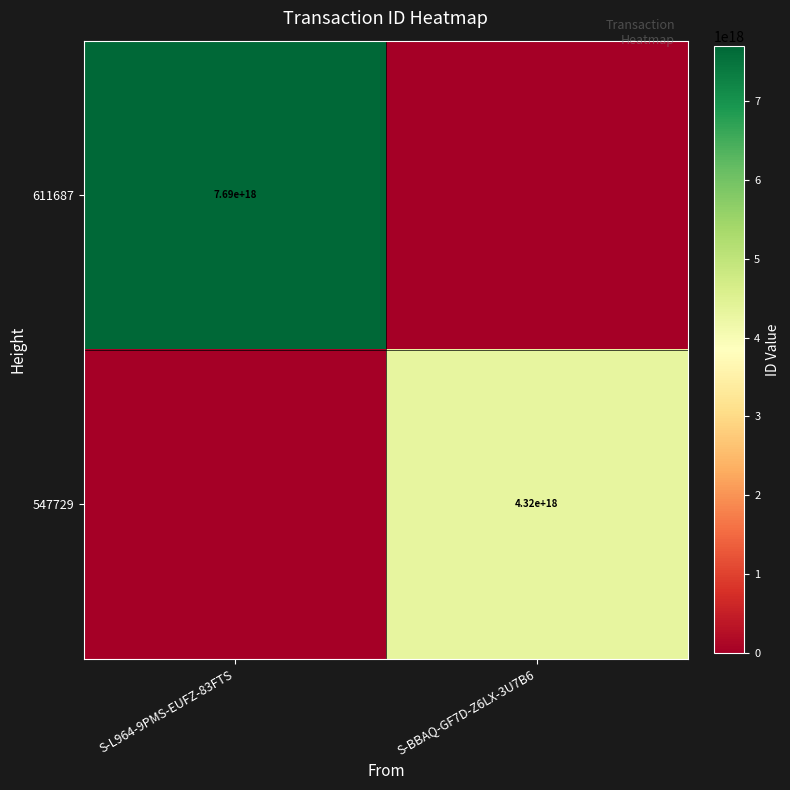

What is the difference between the highest and lowest values at S-L964-9PMS-EUFZ-83FTS?

7693957631917724672